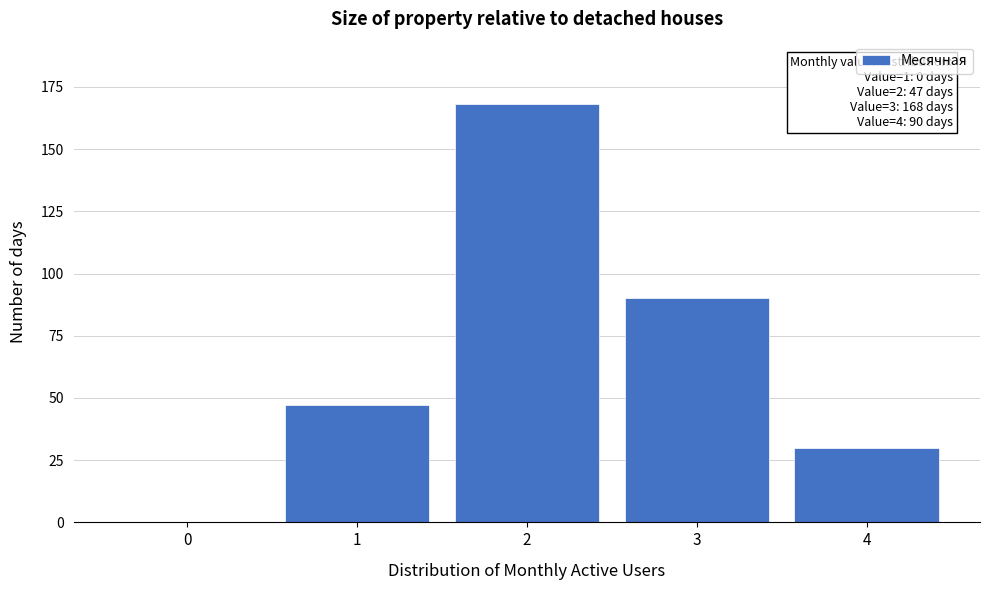

Reading right to left, extract all data points from this chart.

4=30	3=90	2=168	1=47	0=0